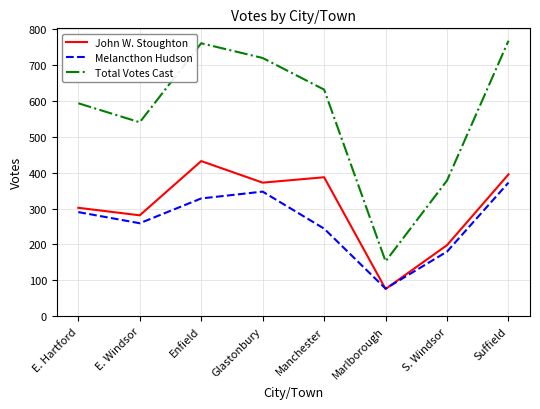

What is the smallest value displayed?

76